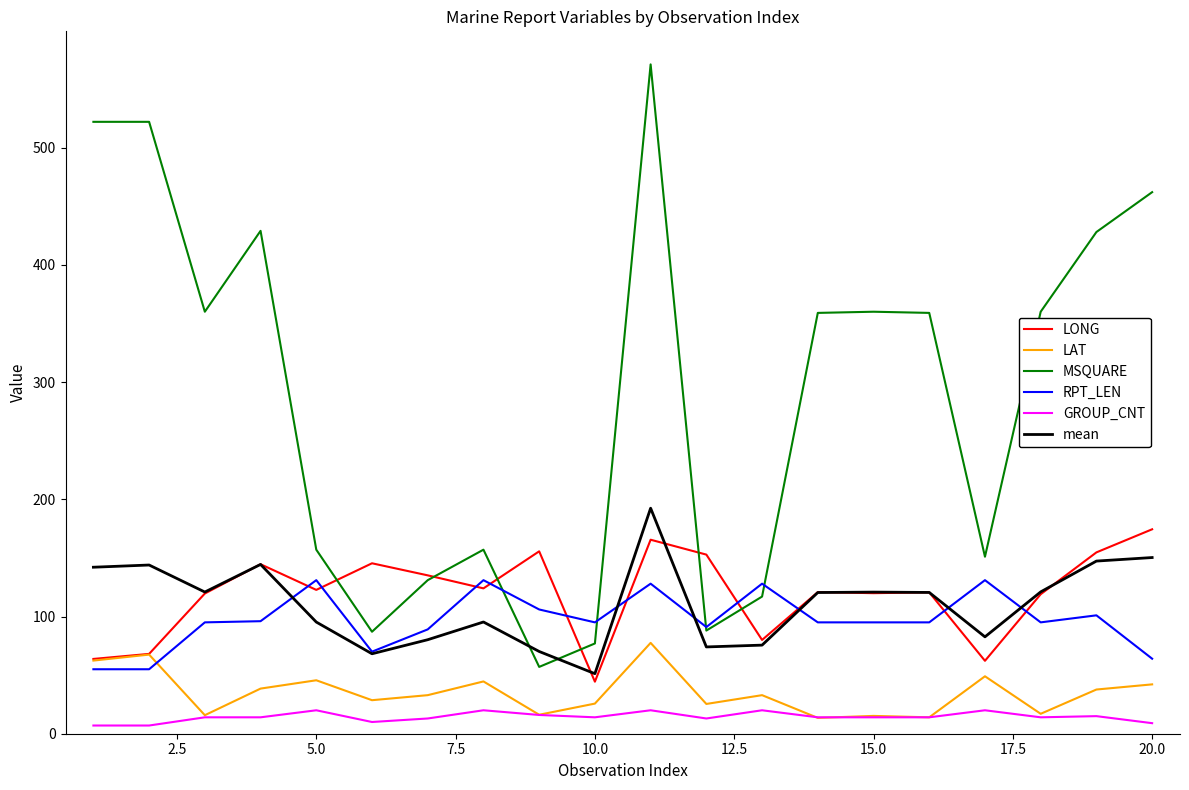

Which series has the widest spread of values?

MSQUARE